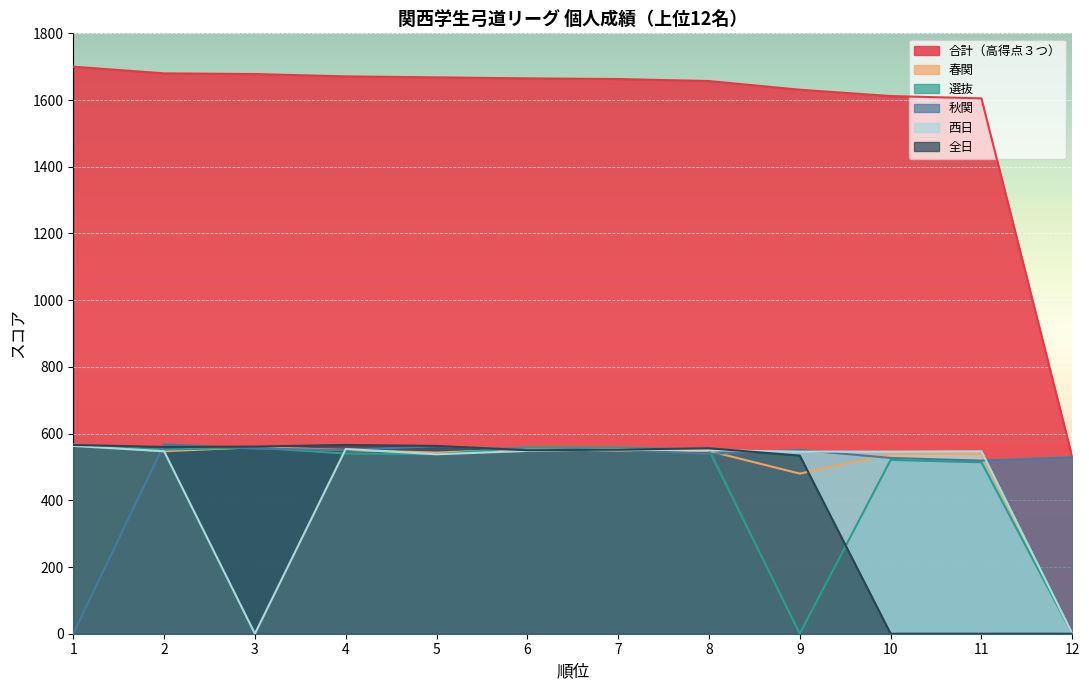

How many data points does each series have?

12